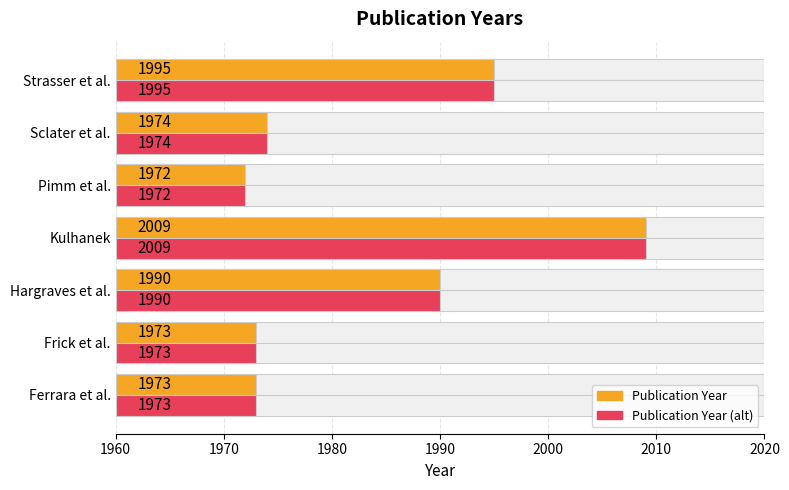

The Publication Year series shows 13 at Ferrara et al.. True or false?

True